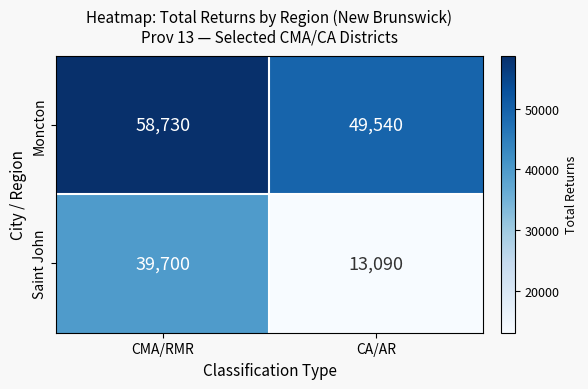

Reading right to left, extract all data points from this chart.

Moncton: CA/AR=49540	CMA/RMR=58730
Saint John: CA/AR=13090	CMA/RMR=39700